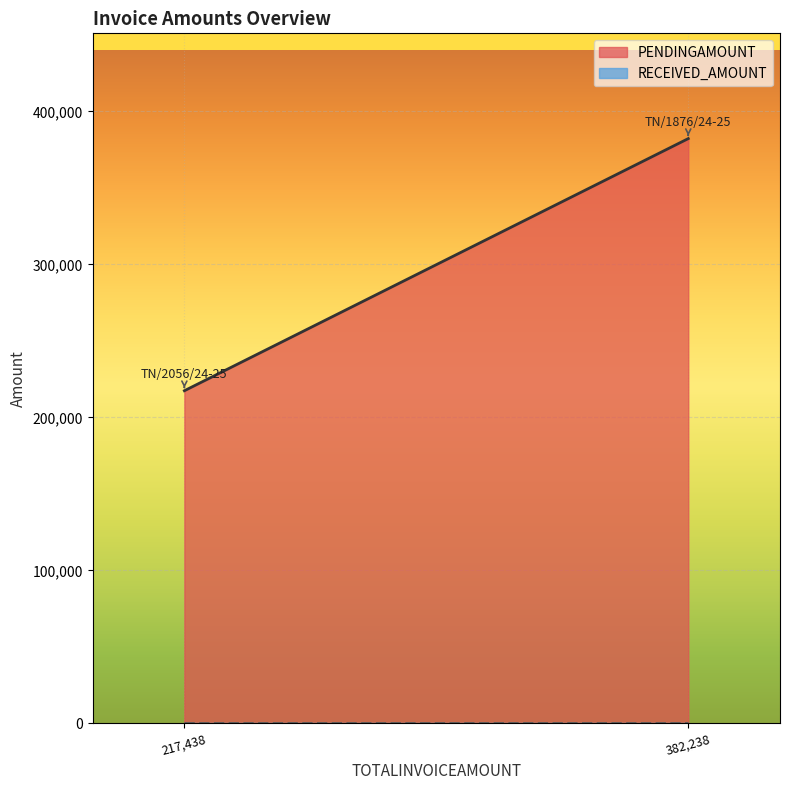

The PENDINGAMOUNT series shows 506098 at TN/1876/24-25. True or false?

False